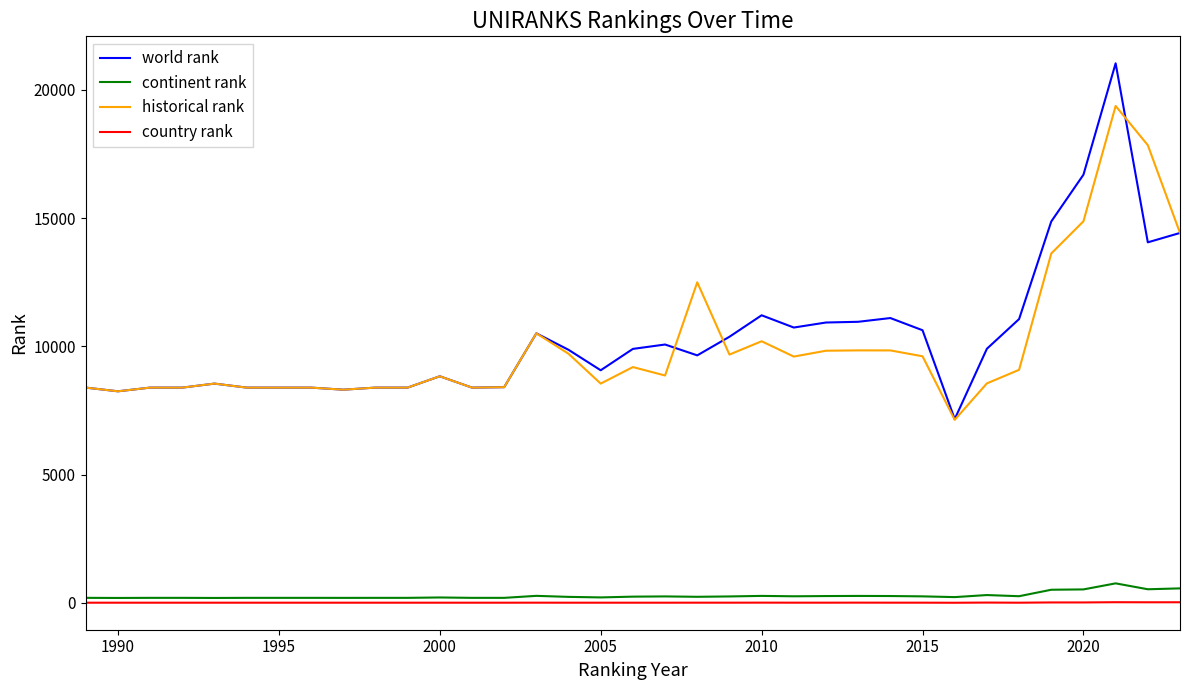

What is the greatest value displayed?

21036.0